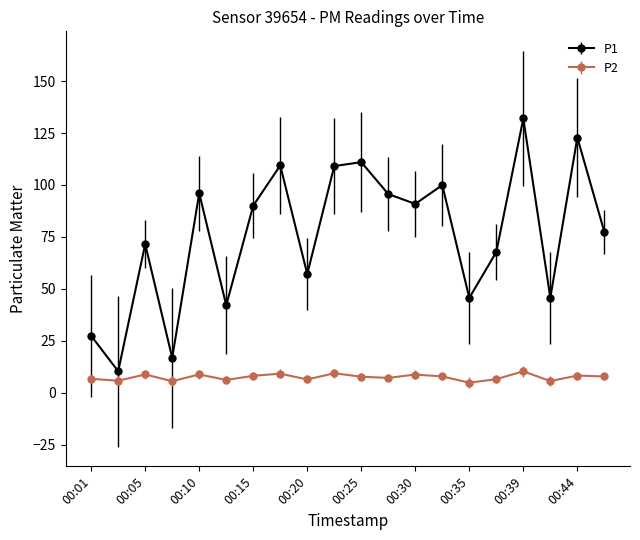

List the series in order of their overall mean, highest first.

P1, P2